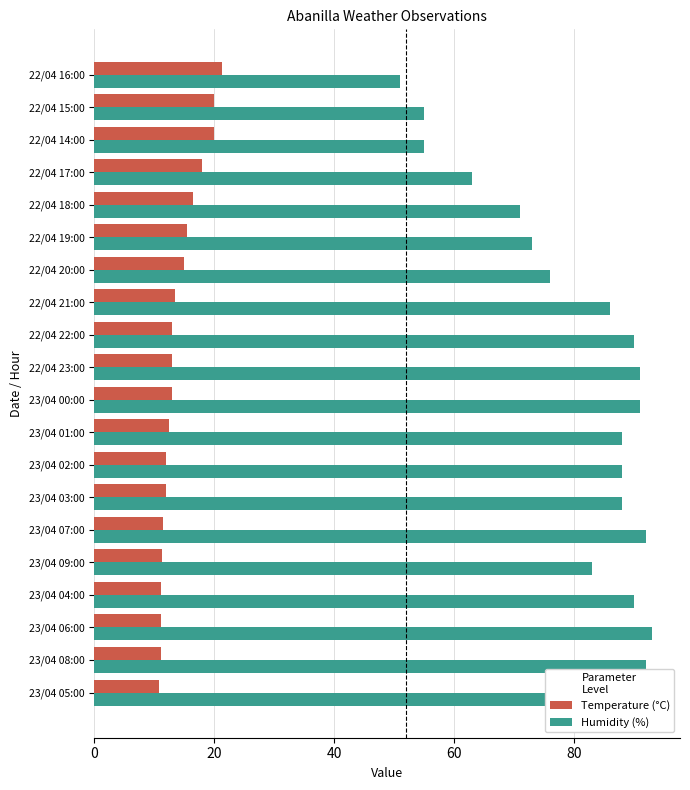

The value of Temperature (°C) at 22/04 22:00 is 13.0. True or false?

True